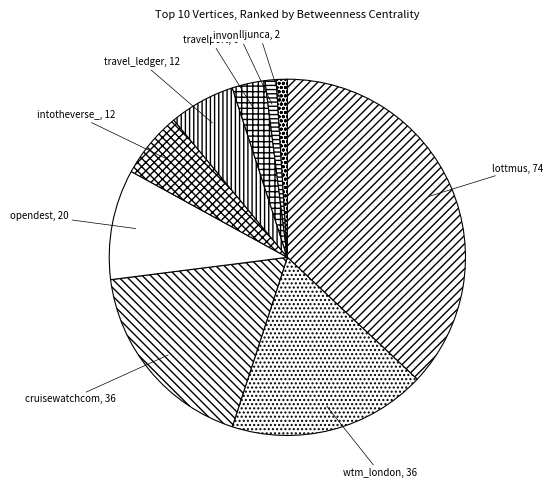

Combined, do invonewz and travelport account for over 50%?

No